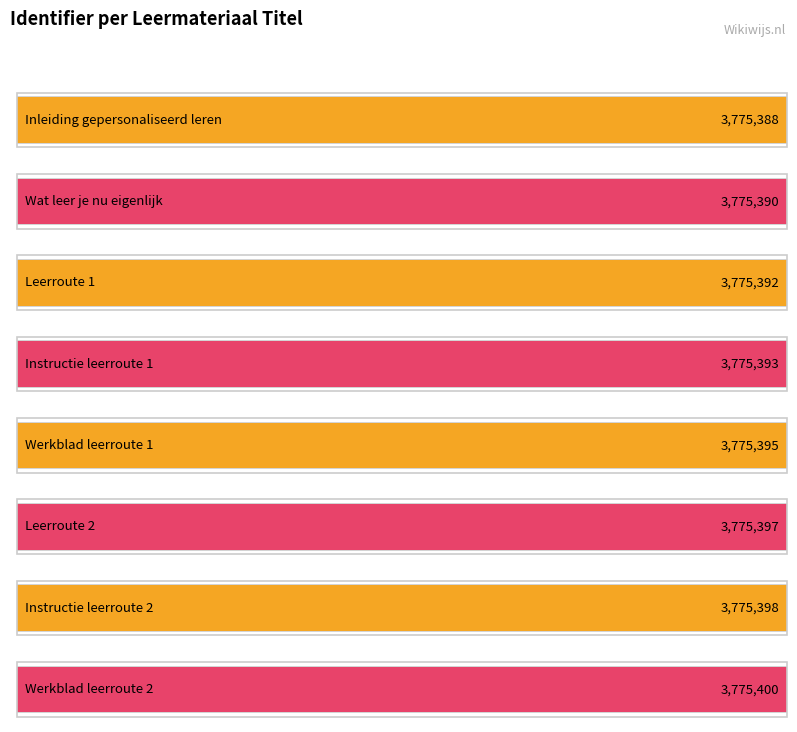

What is the difference between the values at Inleiding gepersonaliseerd leren and Werkblad leerroute 1?

7